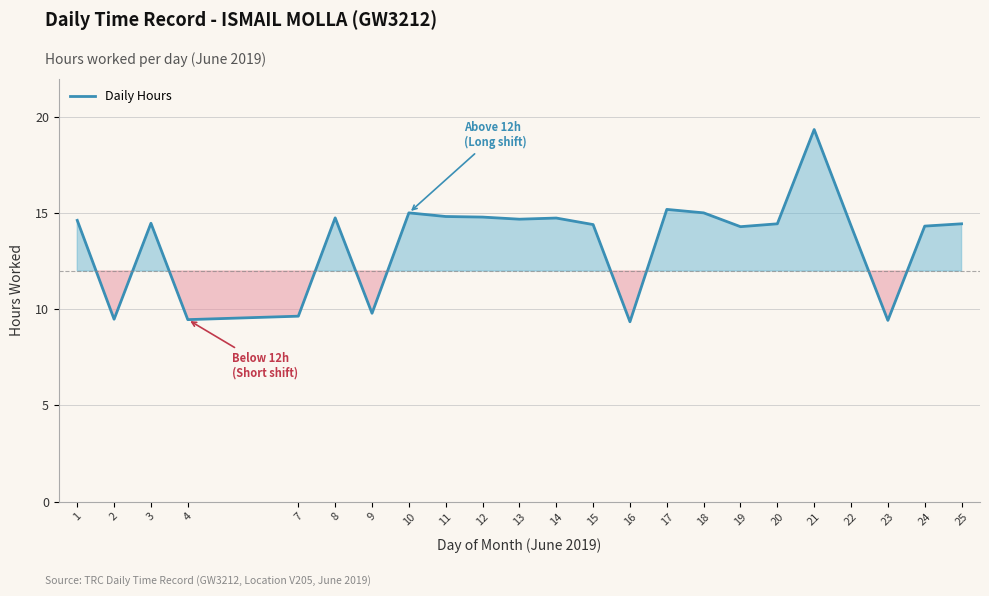

What is the greatest value displayed?

19.4